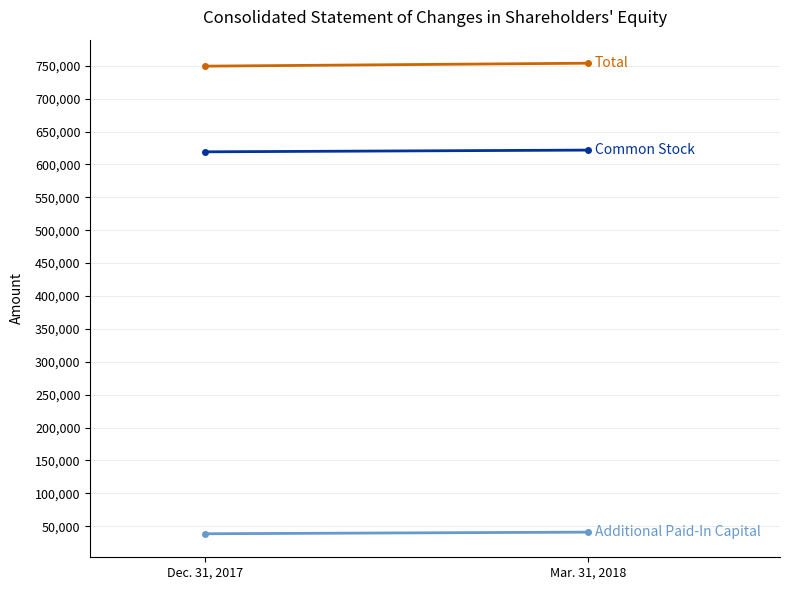

The Common Stock series shows 619235 at Dec. 31, 2017. True or false?

True